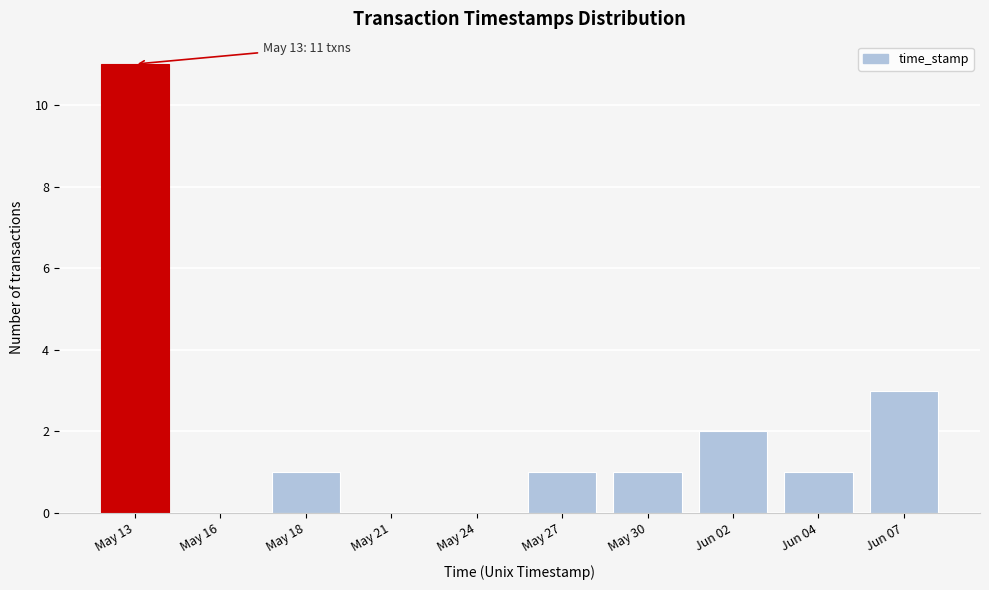

Reading right to left, list all the values displayed in this chart.

Jun 07=3	Jun 04=1	Jun 02=2	May 30=1	May 27=1	May 24=0	May 21=0	May 18=1	May 16=0	May 13=11